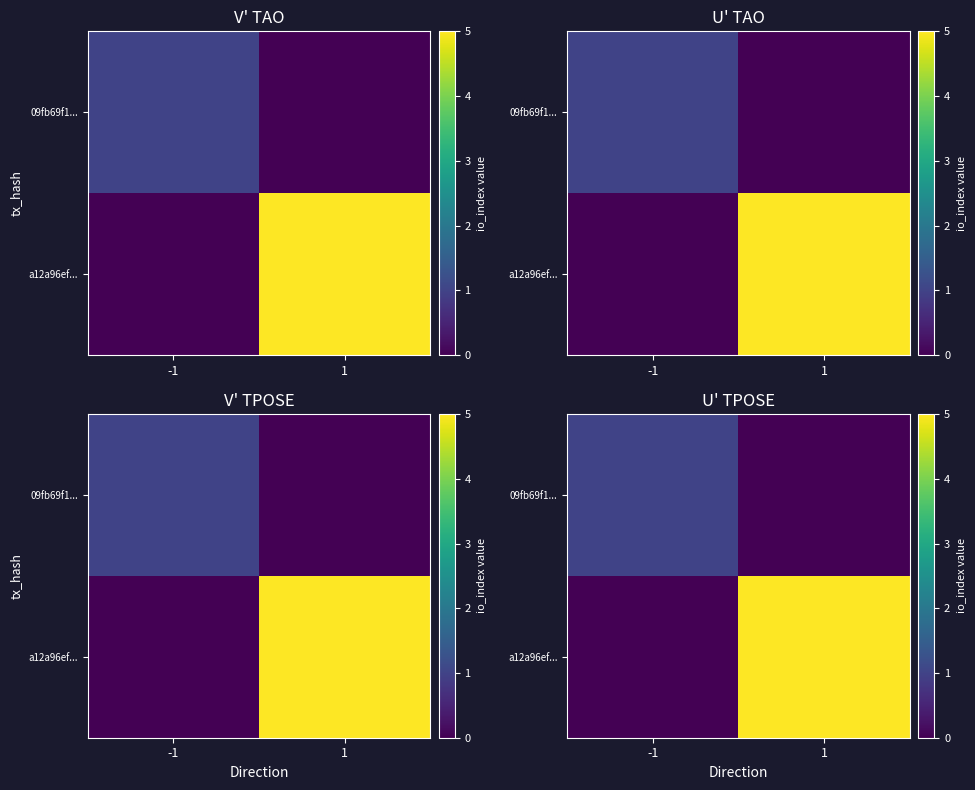

Is the value of a12a96ef... at -1 greater than the value of 09fb69f1... at -1?

No